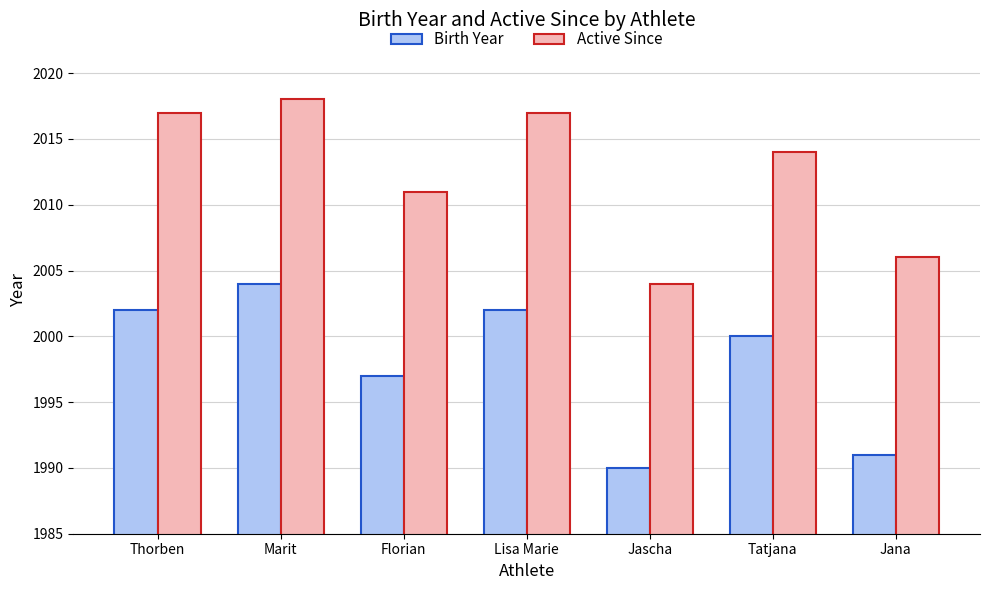

The Birth Year series shows 1250 at Jascha. True or false?

False